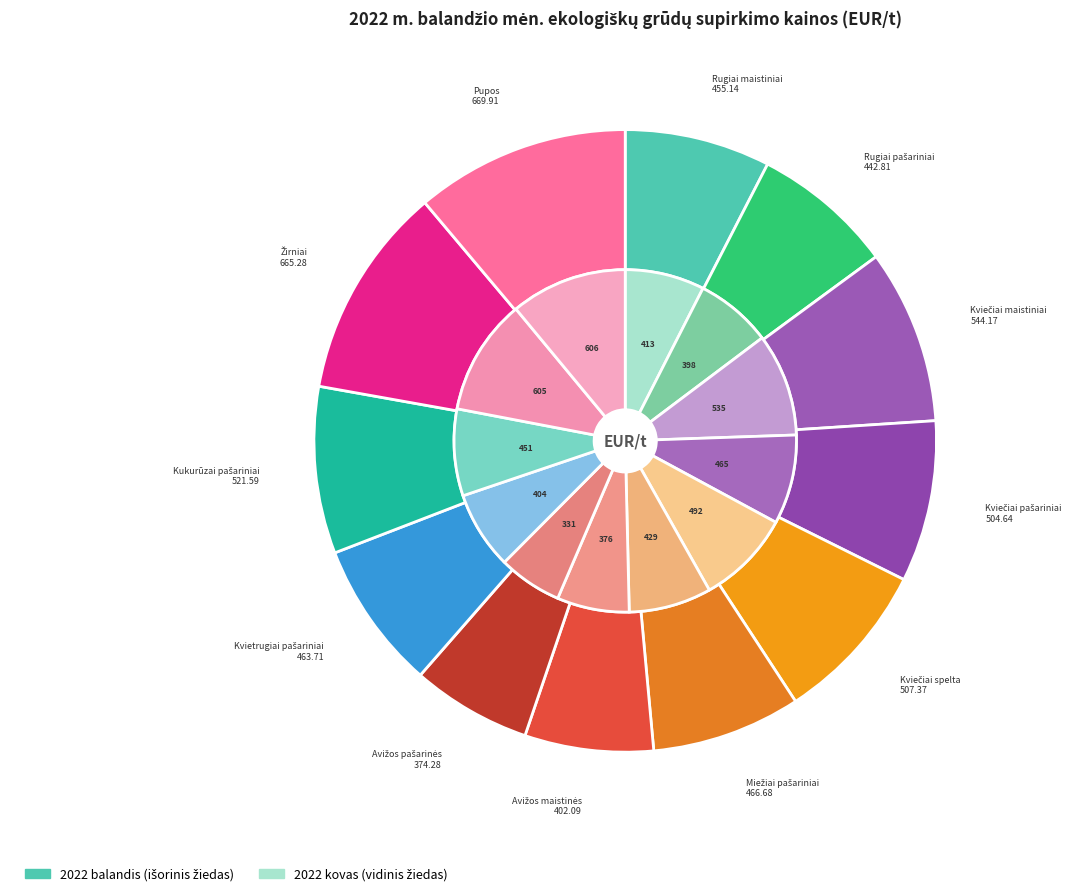

How many segments does this pie chart have?

12